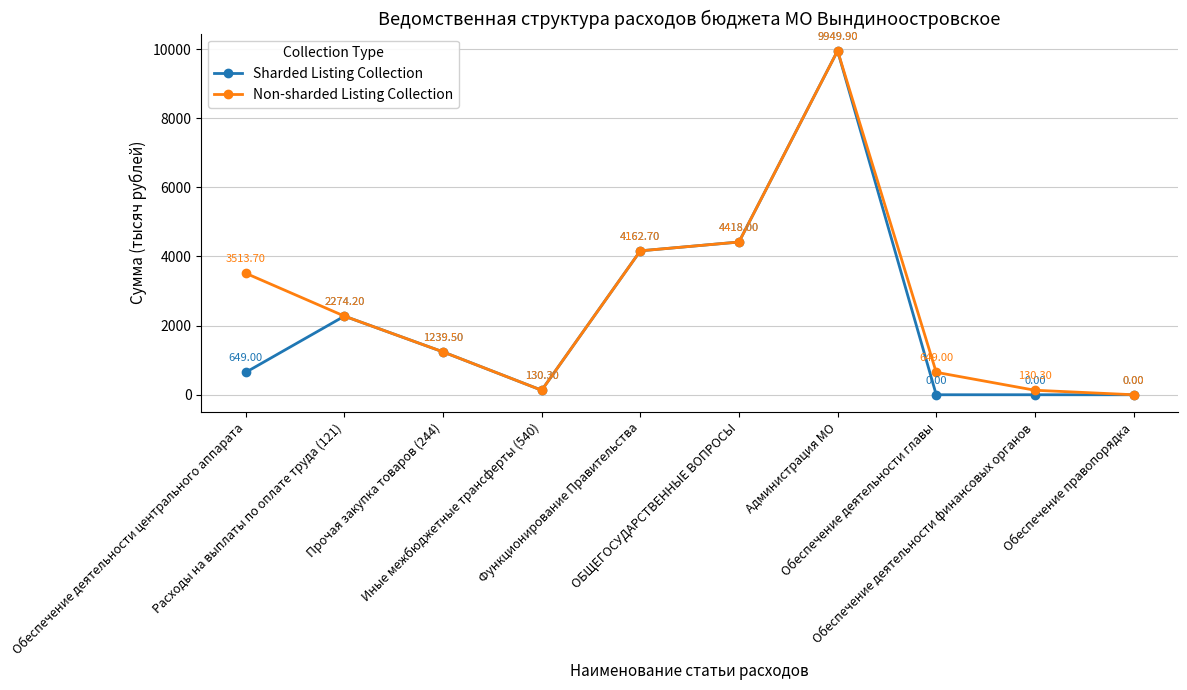

In Sharded Listing Collection, how many points are higher than both neighbors (excluding endpoints)?

2